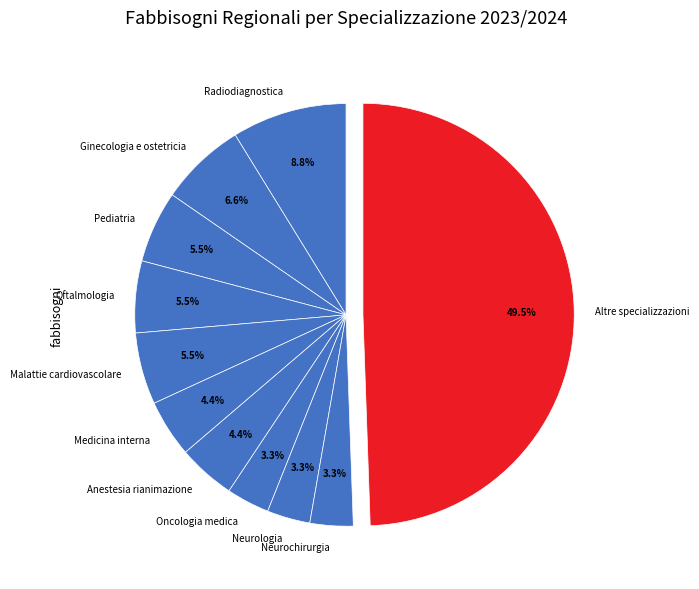

Which slice is the largest?

Altre specializzazioni